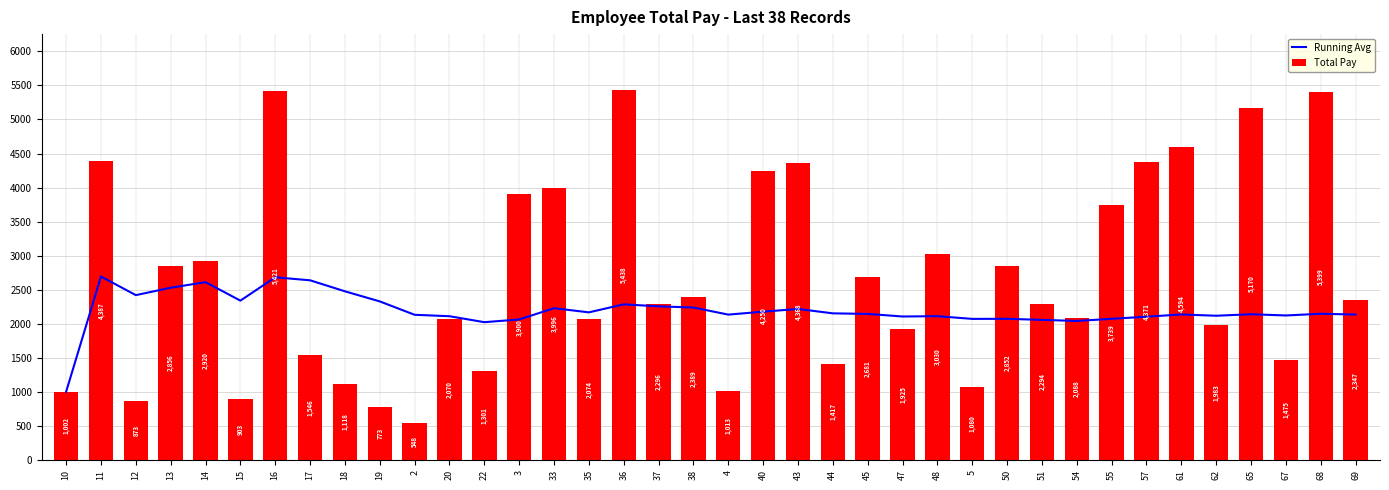

What is the difference between the maximum and second lowest values in the Running Avg series?

670.7